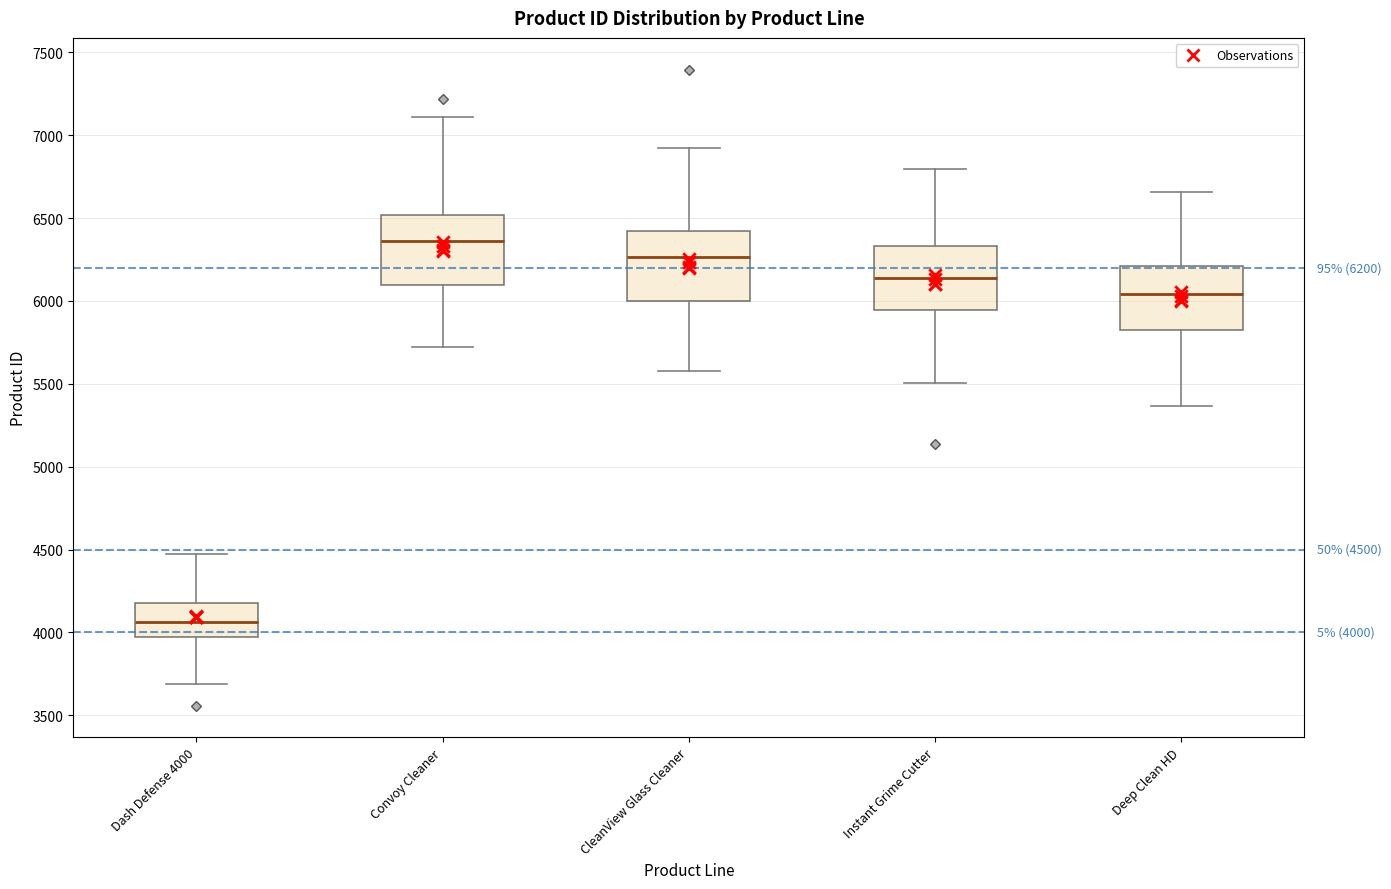

Which box's median line is the lowest?

Dash Defense 4000